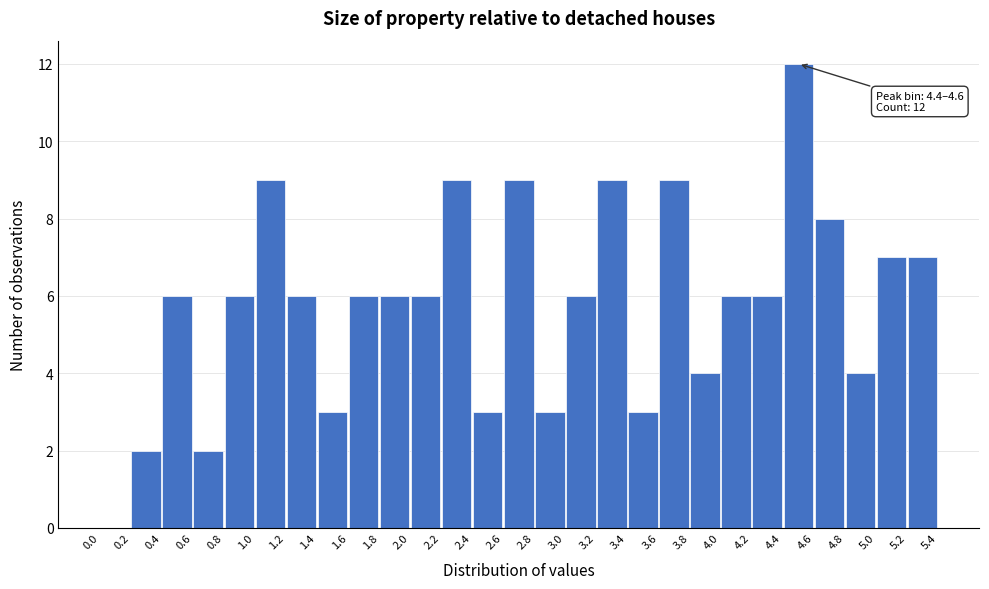

Over which range of the x-axis is the bar tallest?

4.4 to 4.6